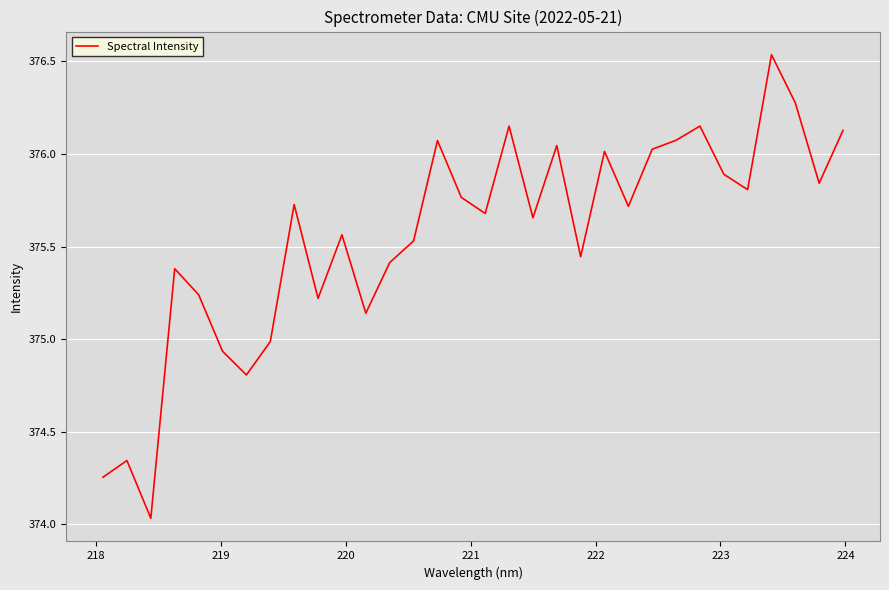

What is the difference between the maximum and second lowest values?

2.3